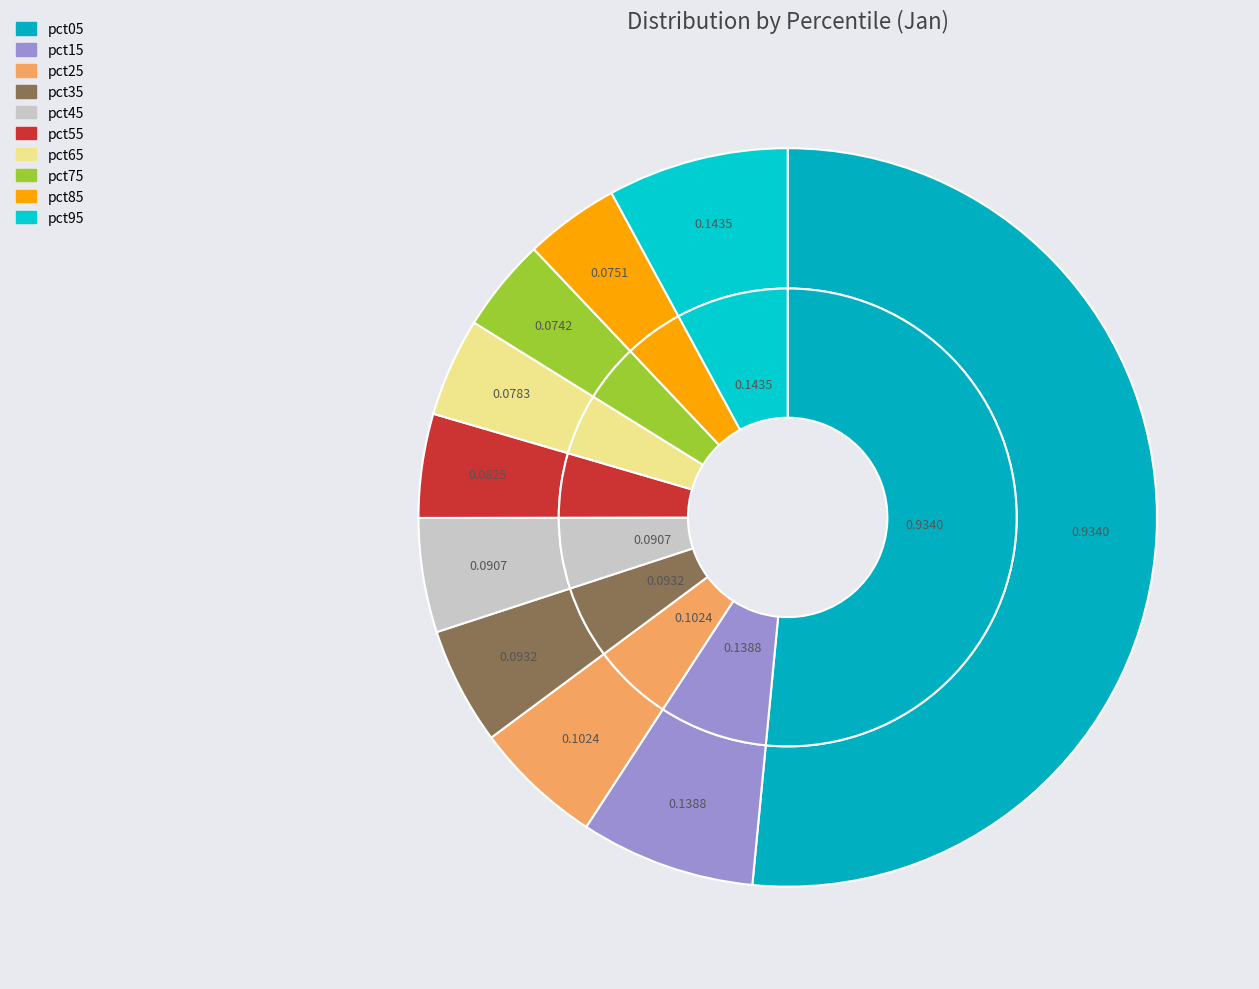

What percentage is the pct75 slice, to the nearest percent?

4%